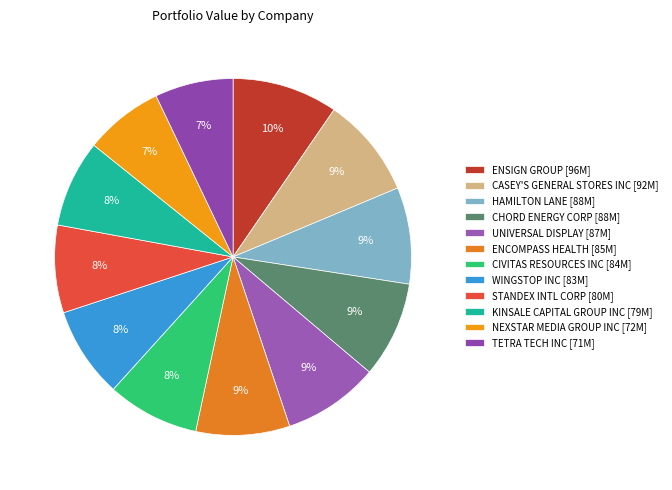

How many segments does this pie chart have?

12